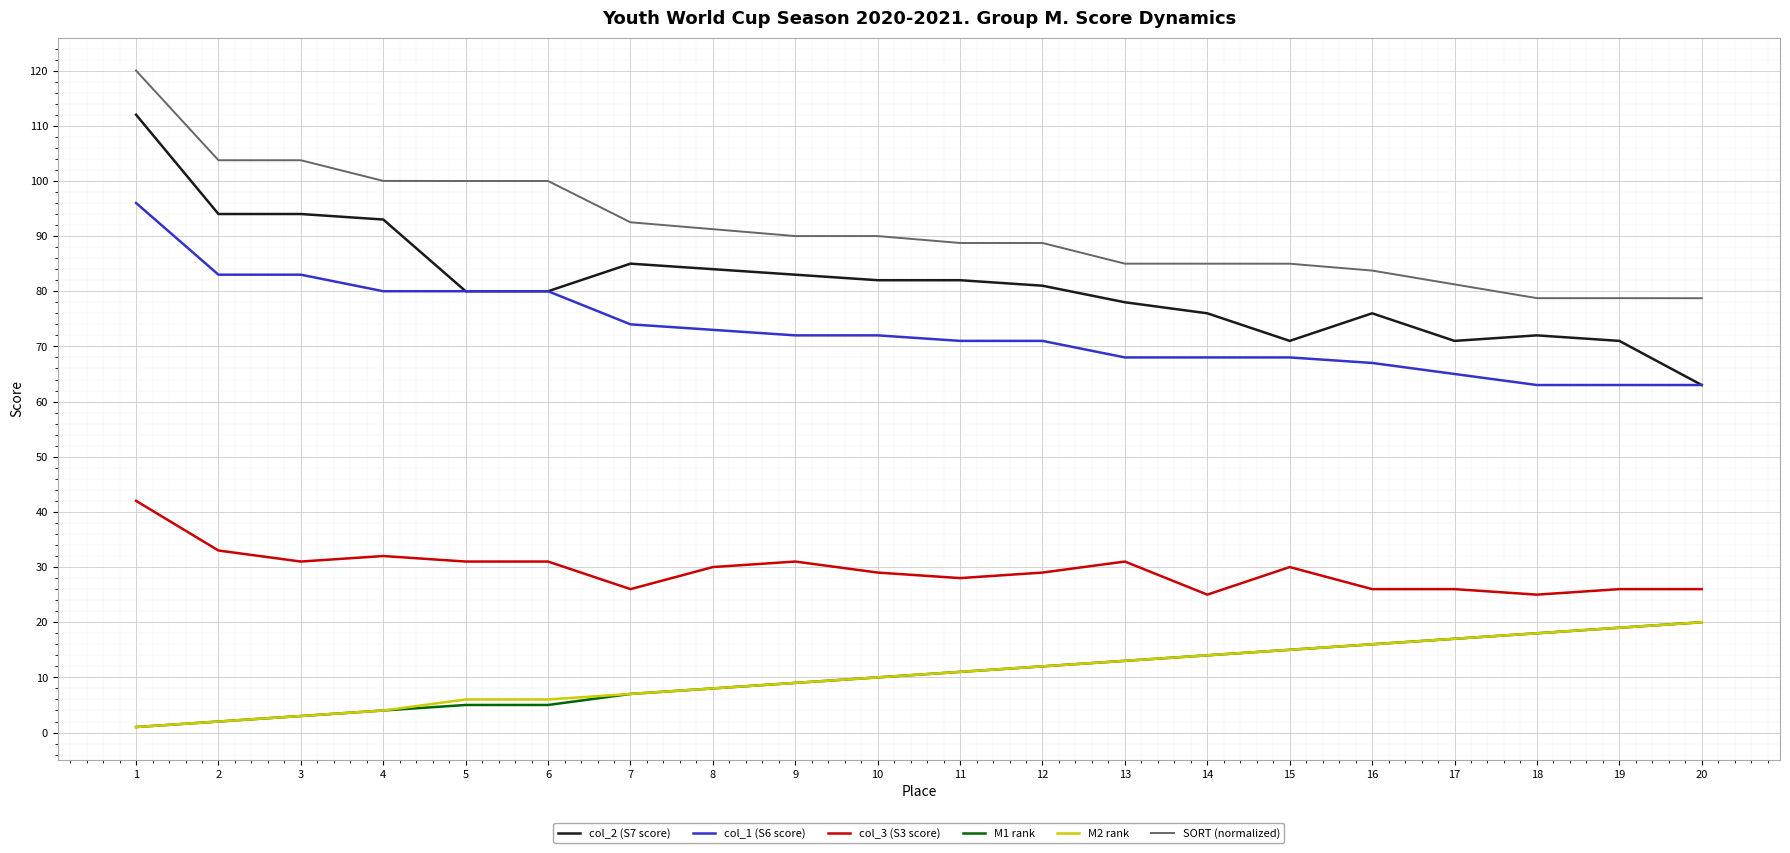

What are all the series names shown in the legend?

col_2 (S7 score), col_1 (S6 score), col_3 (S3 score), M1 rank, M2 rank, SORT (normalized)